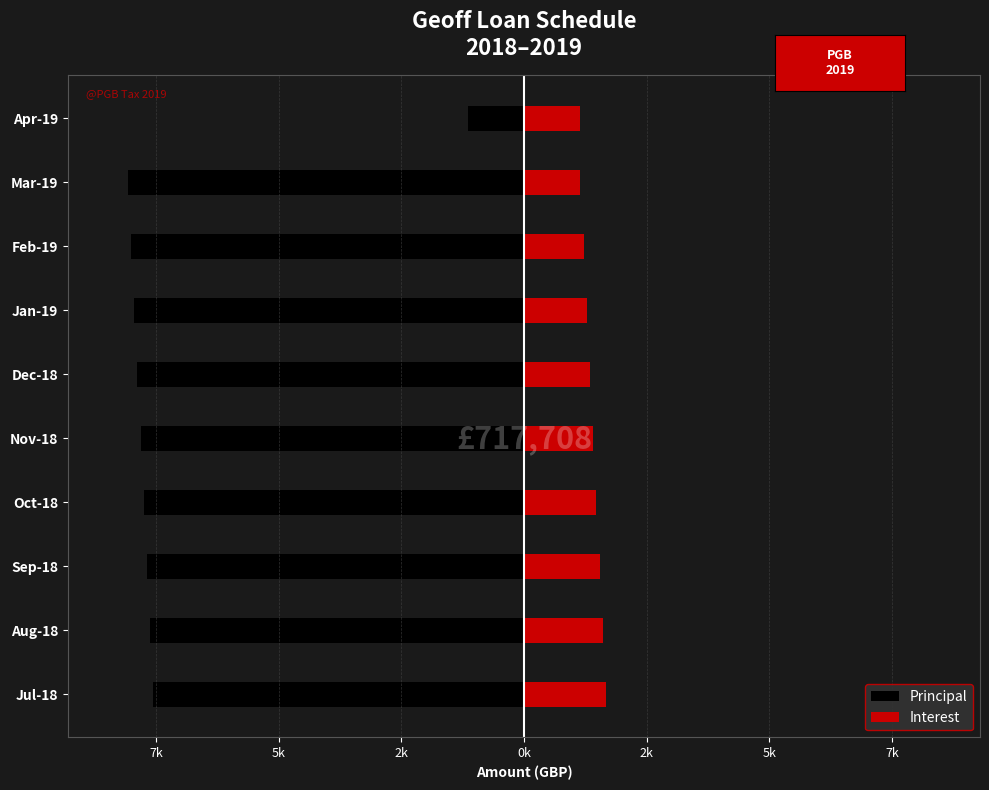

Reading left to right, extract all data points from this chart.

Principal: -7562.3	-7625.3	-7688.9	-7753.0	-7817.6	-7882.7	-7948.4	-8014.6	-8081.4	-1147.6
Interest: 1666.7	1603.7	1540.1	1476.0	1411.4	1346.3	1280.6	1214.3	1147.6	1147.6